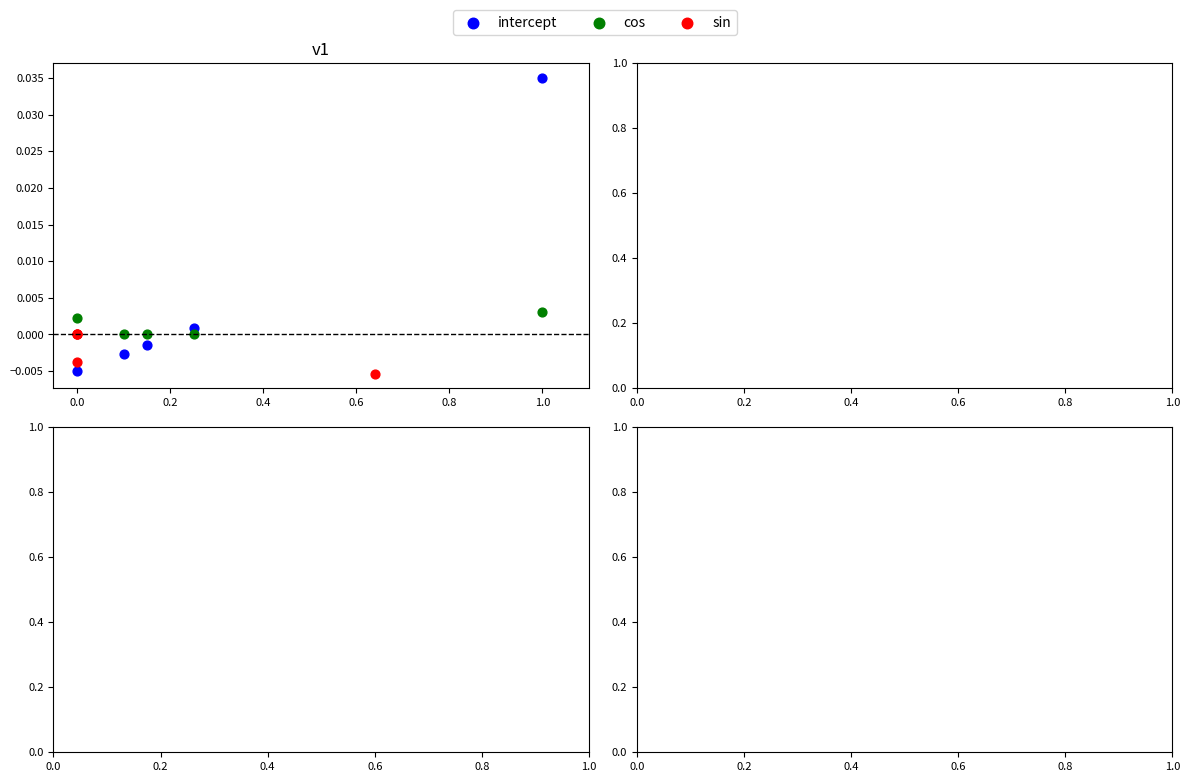

Which series has the largest Y range (max minus min)?

intercept